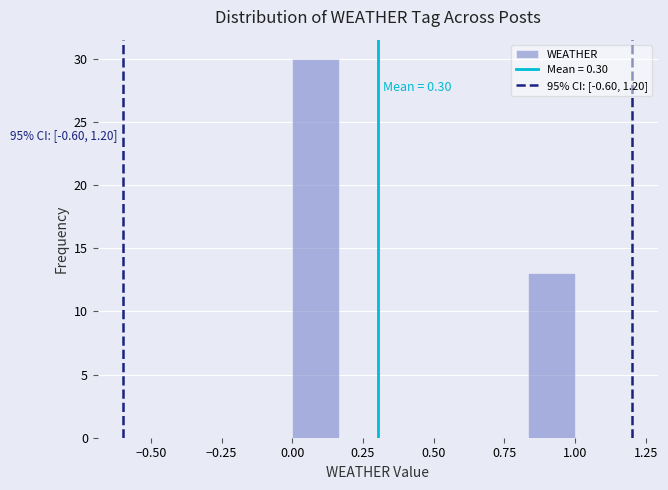

Read against the x-axis, roughly where is the centre of the tallest bar?

0.10